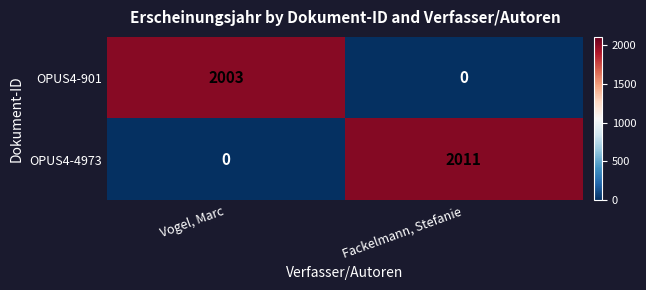

What is the maximum value shown in the chart?

2011